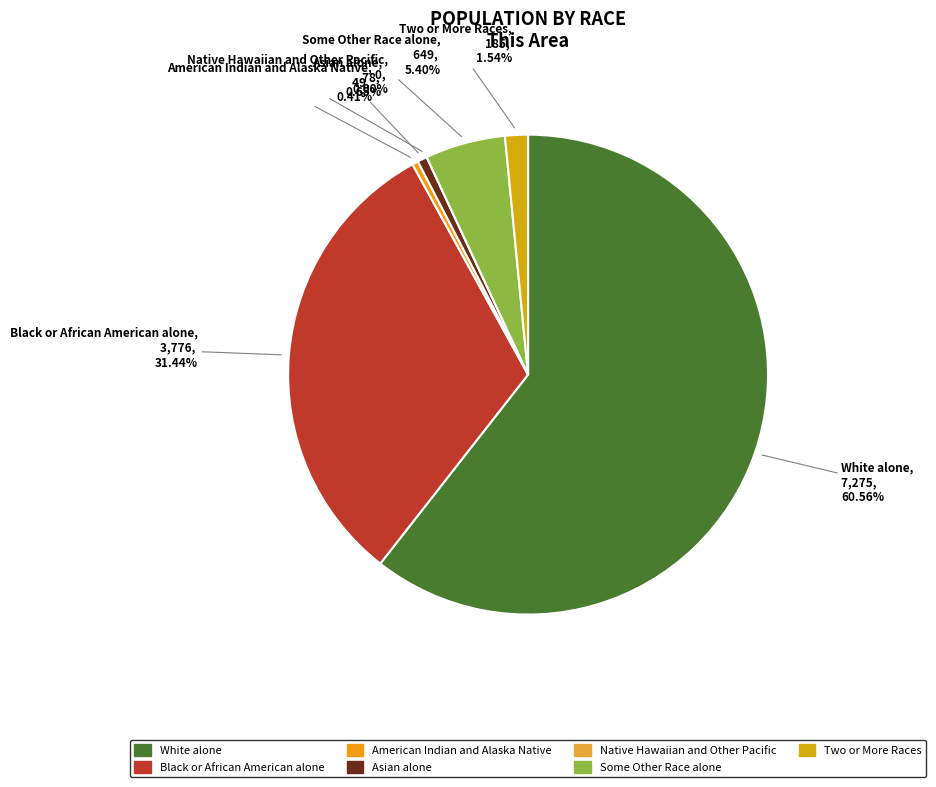

How many slices are in this pie chart?

7